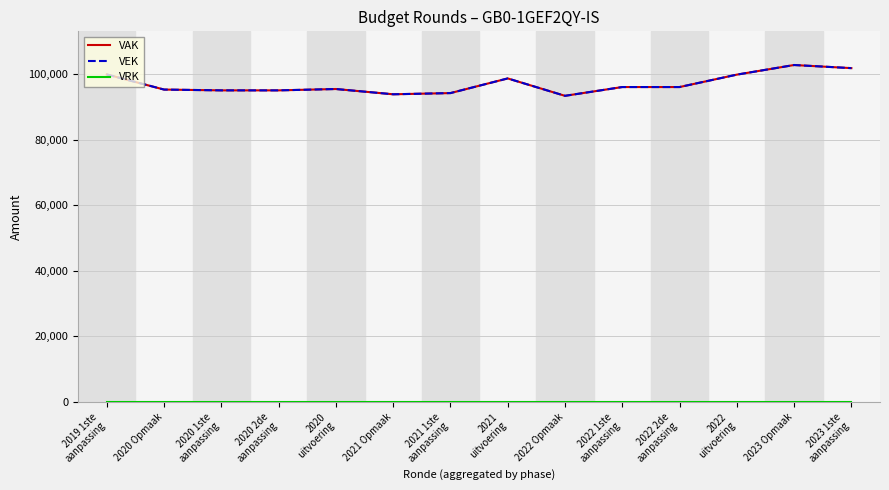

Where is VRK nearest to the value 0?

2019 1ste
aanpassing